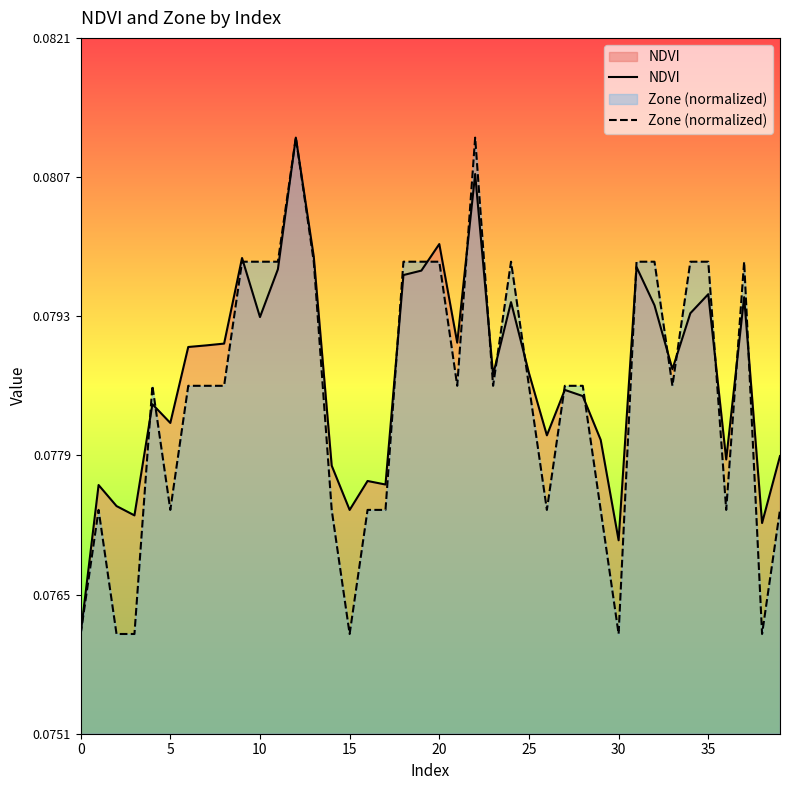

In Zone (normalized), how many points are higher than both neighbors (excluding endpoints)?

6